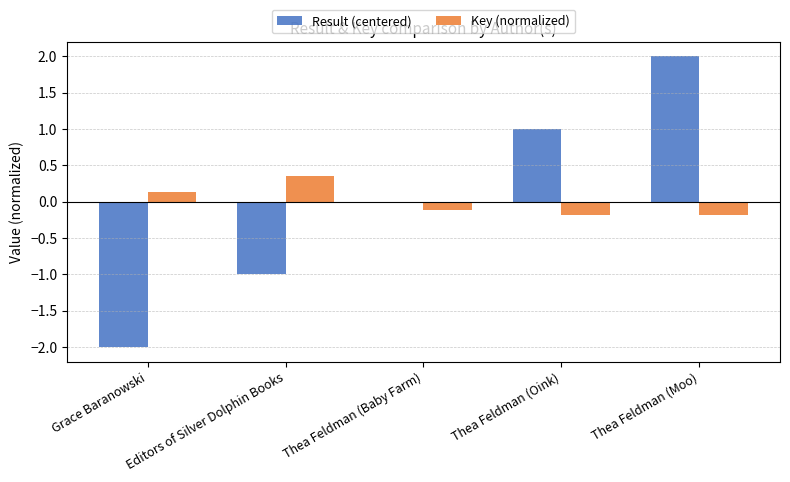

The Key (normalized) series shows -0.2 at Thea Feldman (Moo). True or false?

True